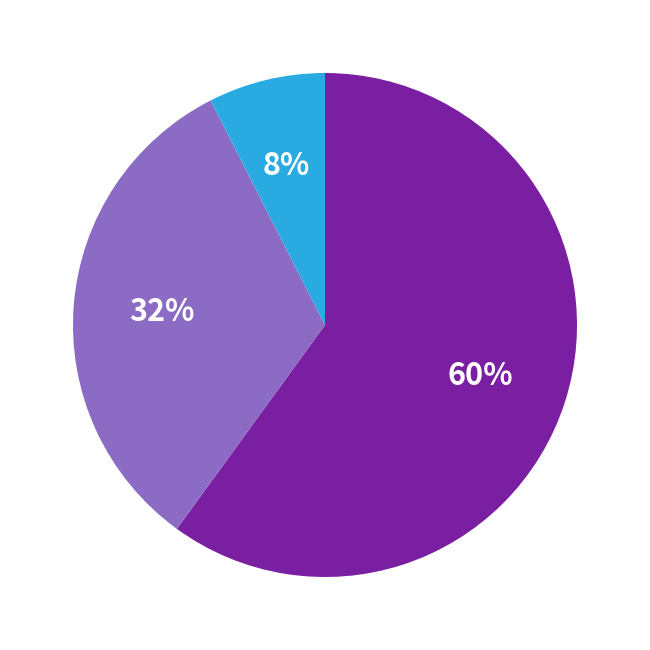

Is there any slice that represents more than half of the pie?

Yes